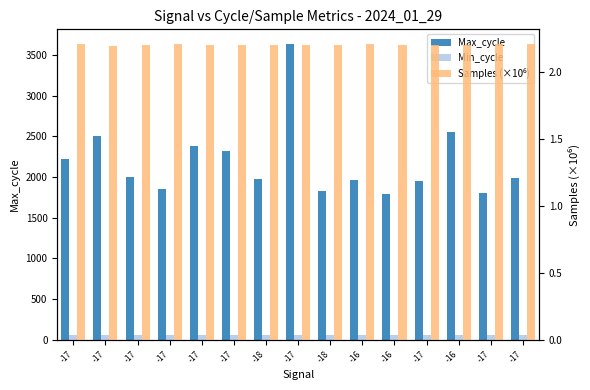

At which category is the sum across all series the highest?

-17